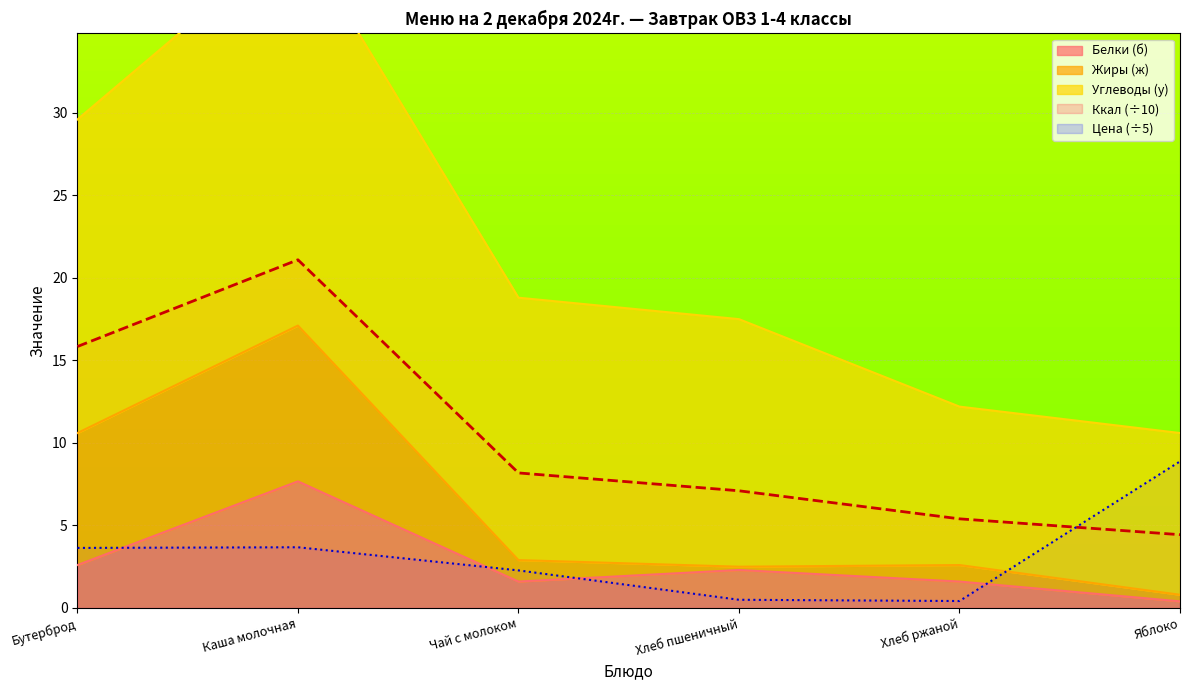

Between which two adjacent categories do Ккал (÷10) and Цена (÷5) first intersect?

Хлеб ржаной and Яблоко